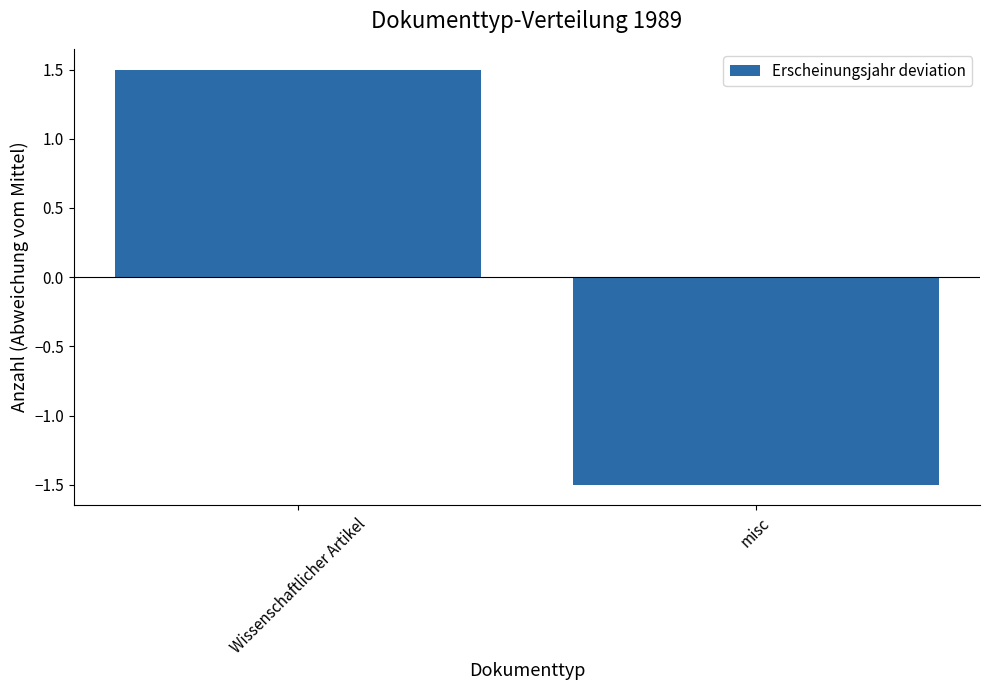

The chart shows a value of -2.5 at misc. True or false?

False